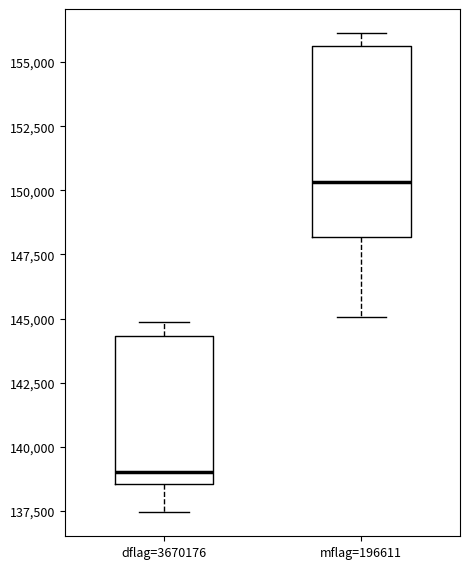

Reading left to right, read every box against the y-axis: the position of its median line, the range the box covers, and the ends of its whiskers. The values are not printed on the chart, so give them approximately, as read against the axis.

dflag=3670176: median 139000, box 138500 to 144500, whiskers 137500 to 145000
mflag=196611: median 150500, box 148000 to 155500, whiskers 145000 to 156000